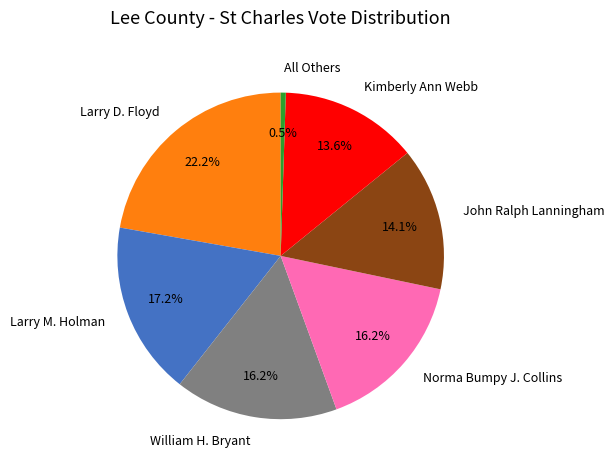

Do William H. Bryant and John Ralph Lanningham together represent more than half of the pie?

No